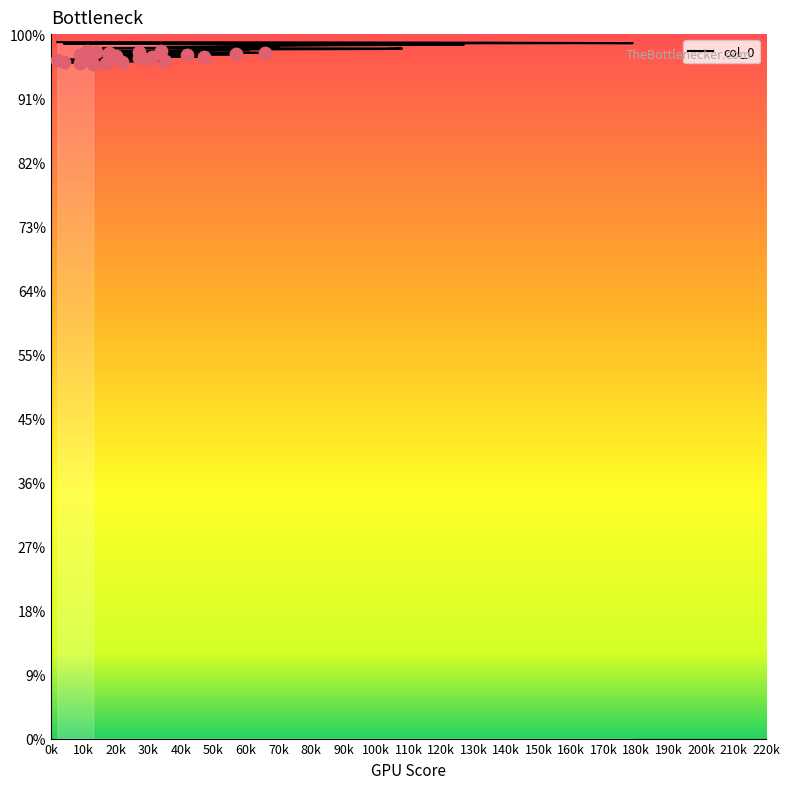

Approximately how many times larger is the value at 47 compared to 18?

1.0